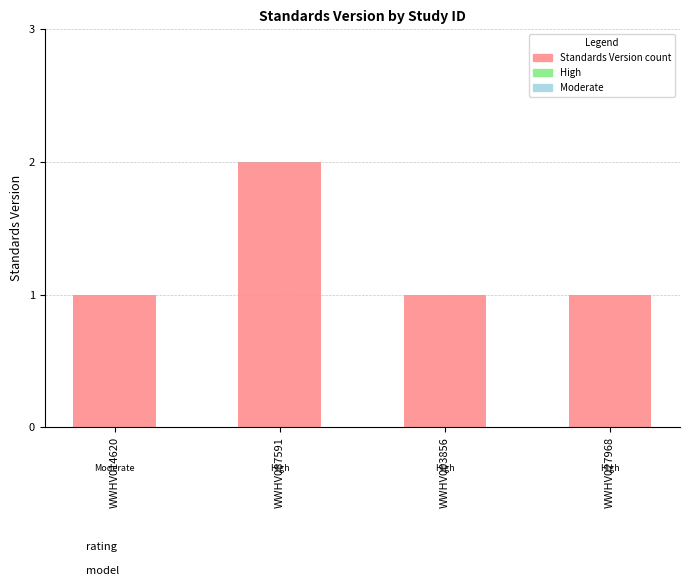

The chart shows a value of 2 at WWHV087591. True or false?

True